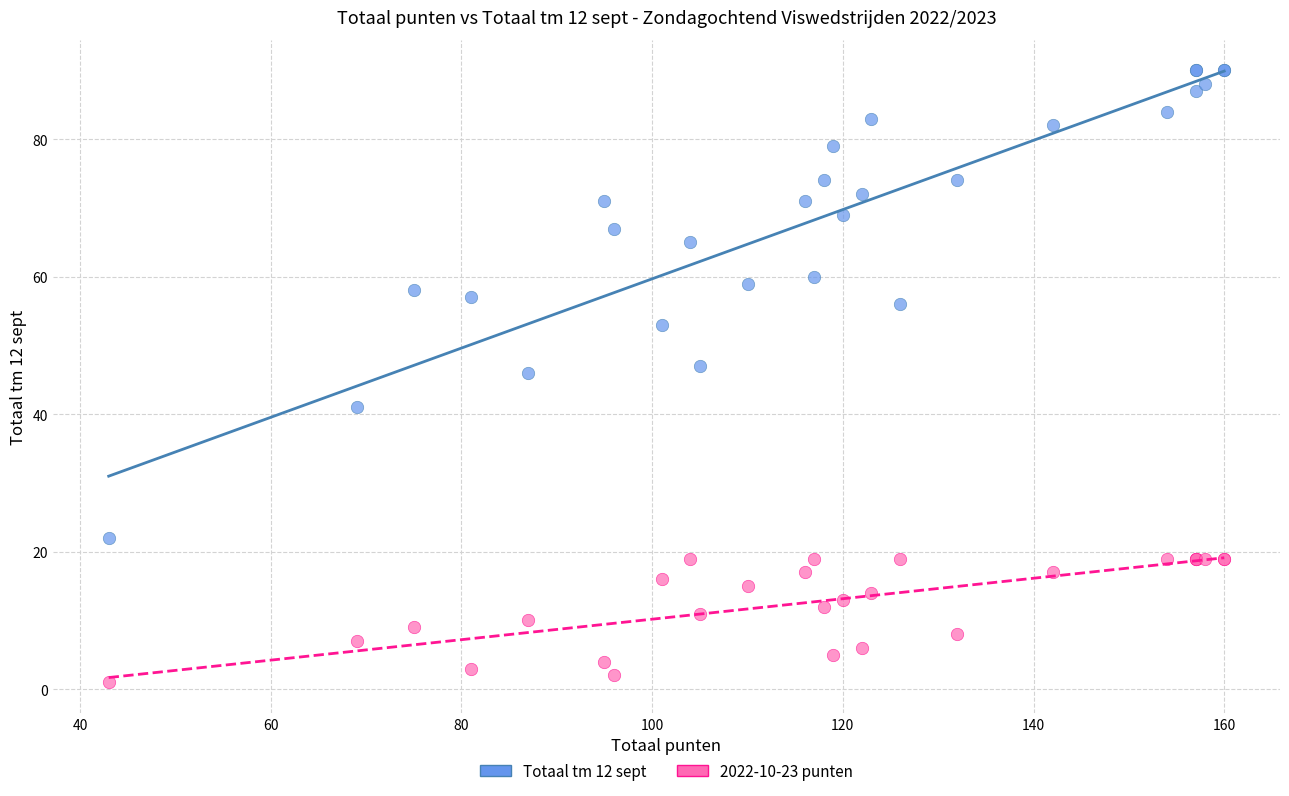

Across all series, what Y value is closest to 45?

46